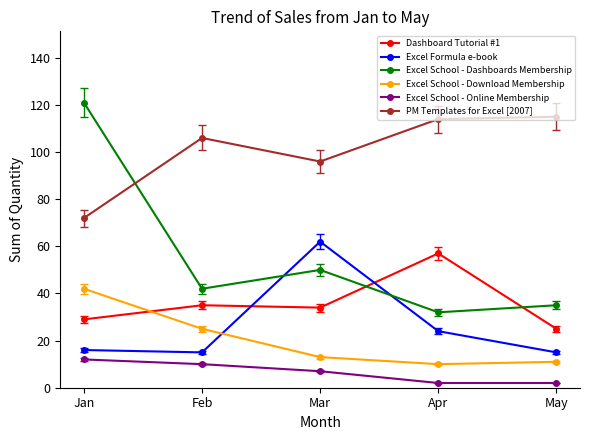

How many data points in Excel School - Online Membership are less than 7?

2